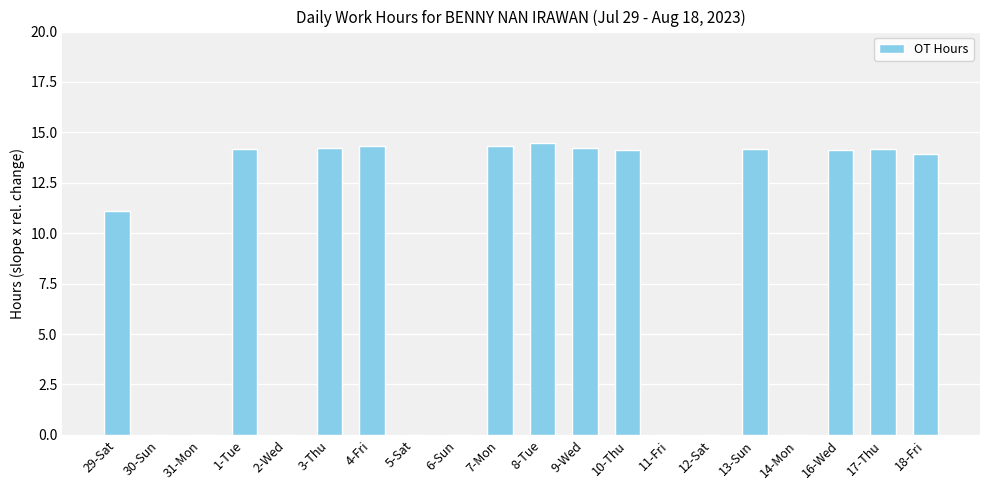

Where is the data nearest to the value 7?

29-Sat